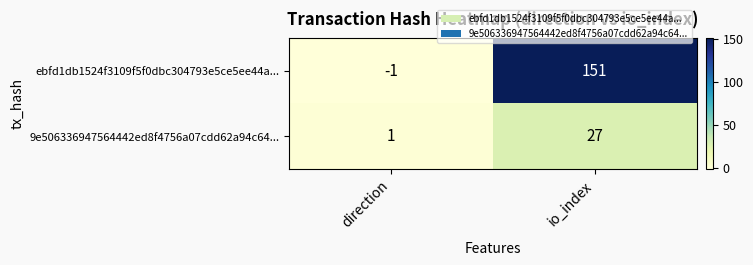

Which series has the largest total across all categories?

ebfd1db1524f3109f5f0dbc304793e5ce5ee44a...